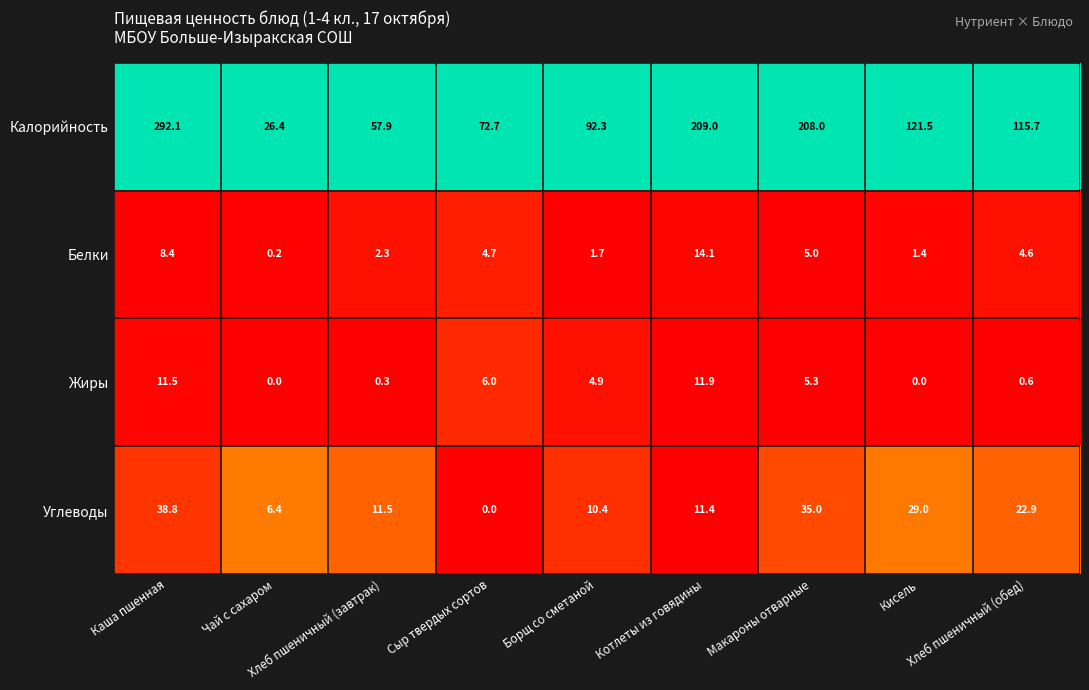

Which series has the widest spread of values?

Калорийность